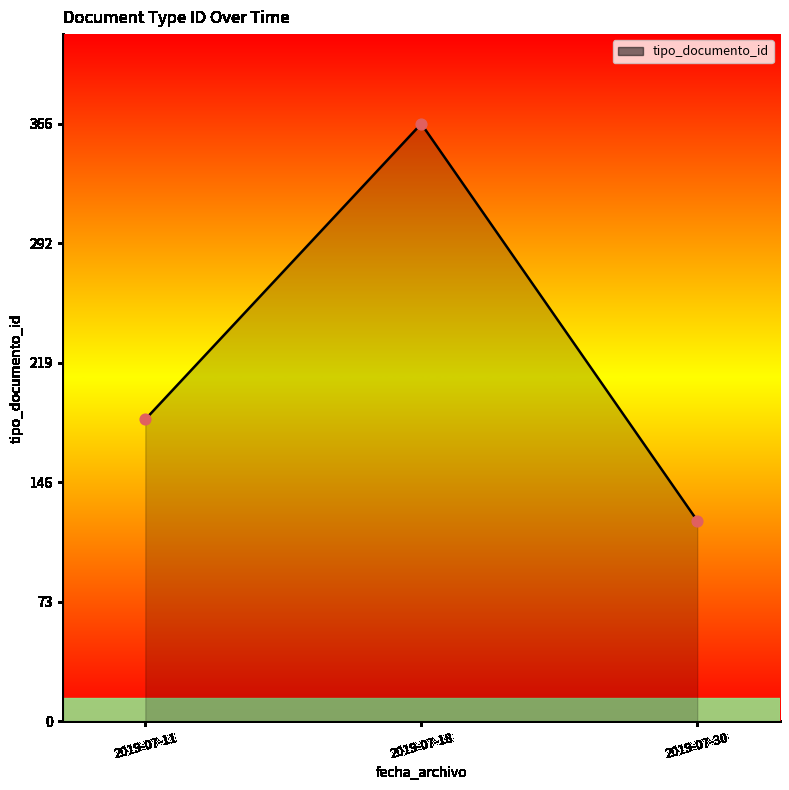

Between 2019-07-11 and 2019-07-18, which is larger?

2019-07-18